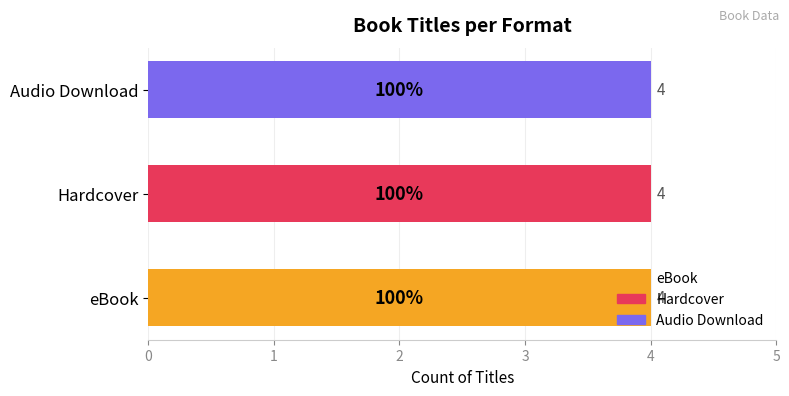

The Audio Download series shows 311409214 at Another First Chance. True or false?

False